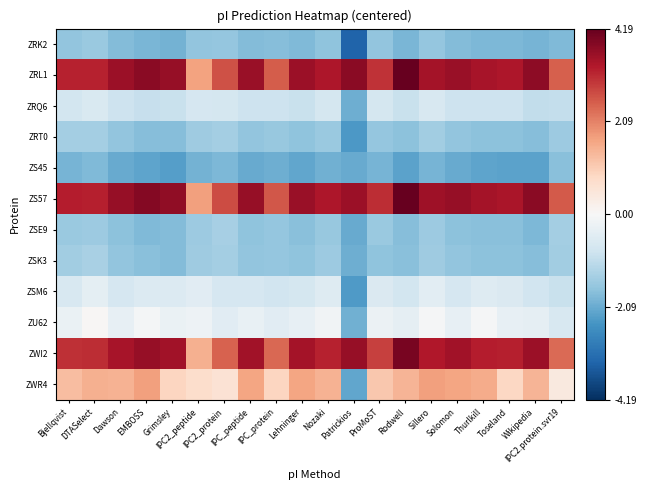

Rank the series by their maximum value, from highest to lowest.

ZRL1, ZS57, ZWI2, ZWR4, ZU62, ZSM6, ZRQ6, ZSK3, ZSE9, ZRT0, ZRK2, ZS45